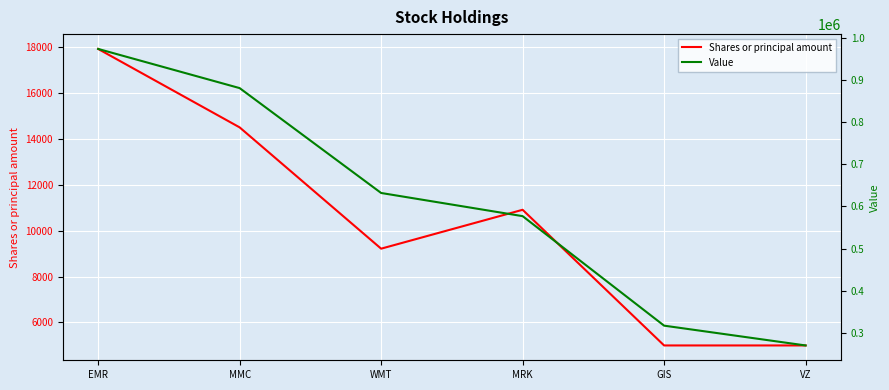

Where does the Shares or principal amount series first go above 10910?

EMR